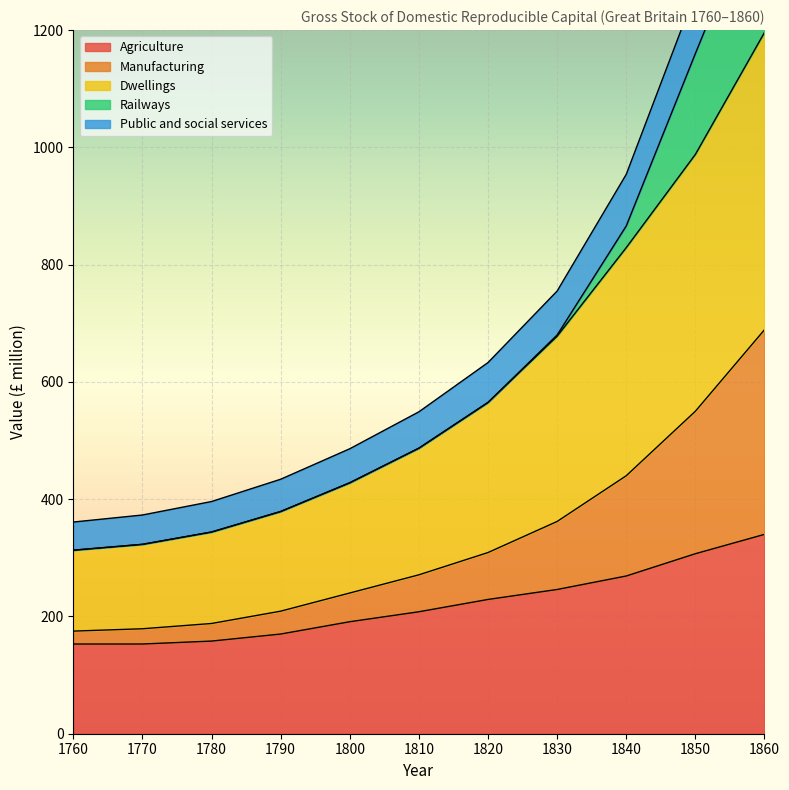

True or false: Manufacturing and Agriculture intersect in this chart.

False